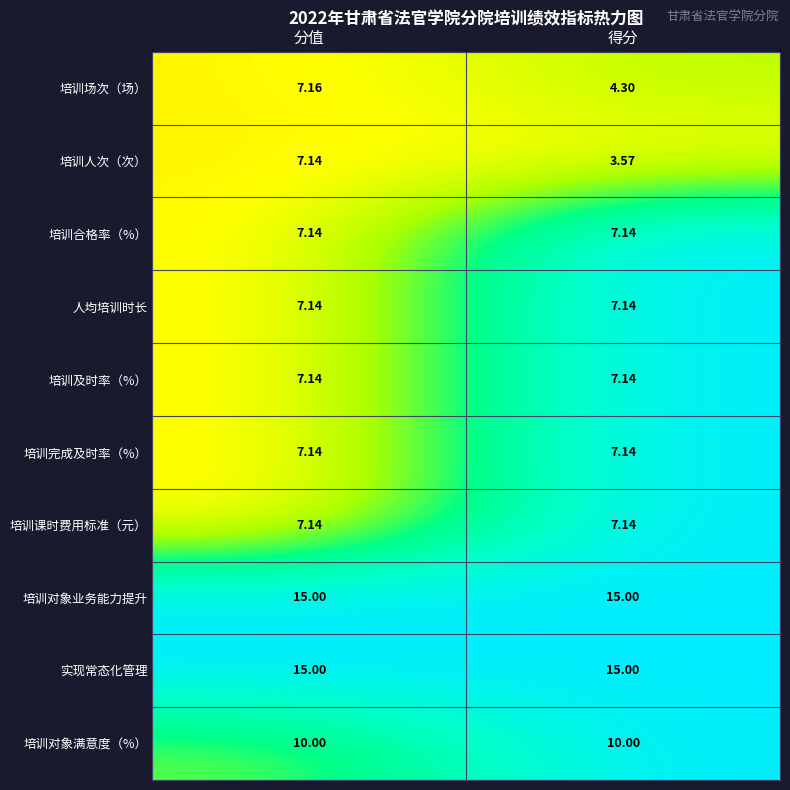

Which category has the lowest value in the 培训场次（场） series?

得分